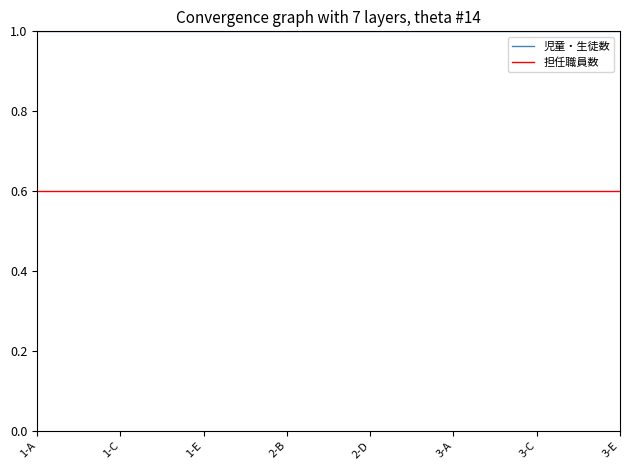

Which series has the largest total across all categories?

児童・生徒数